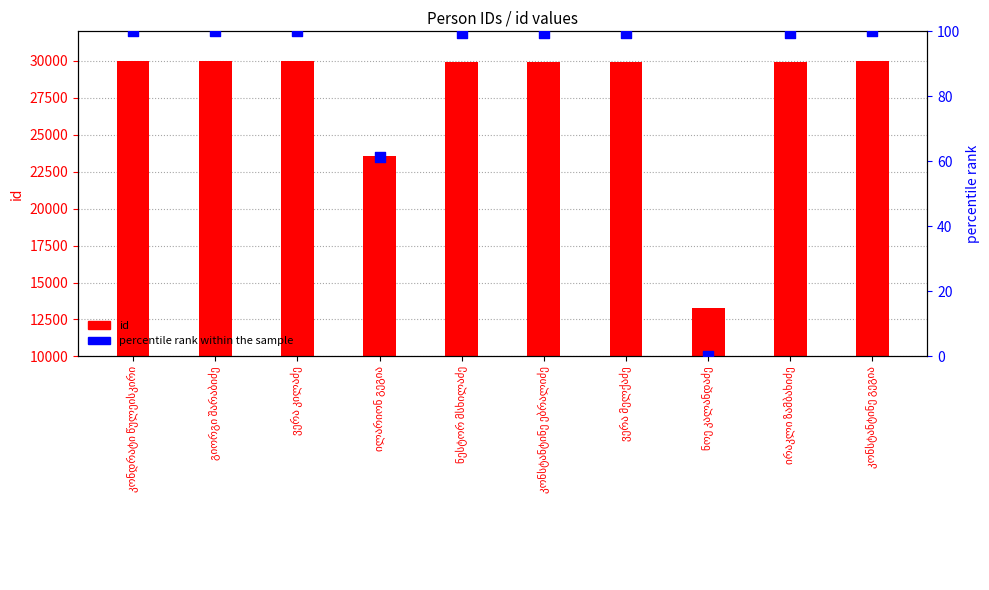

What are all the series names shown in the legend?

id, percentile rank within the sample